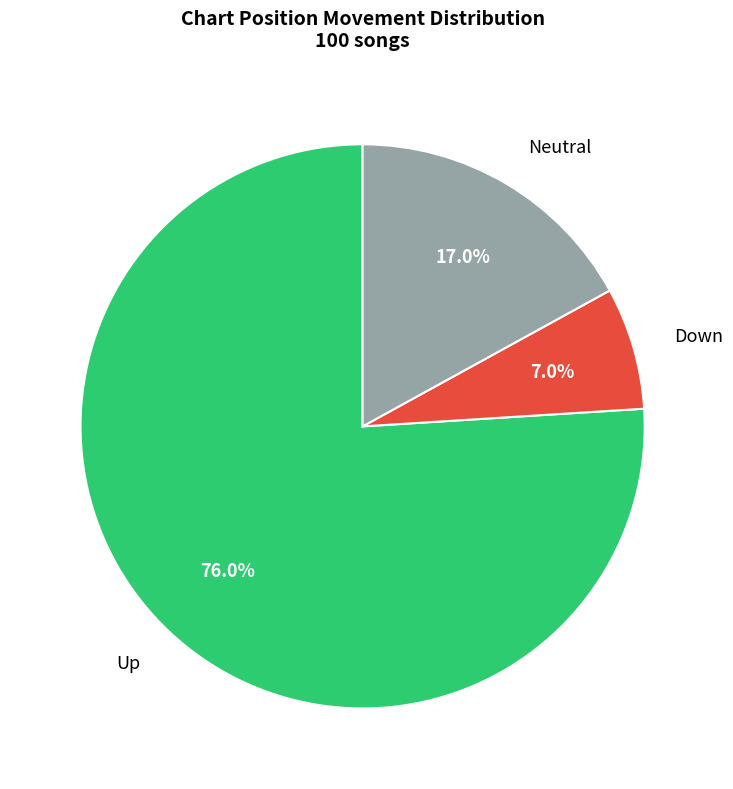

Is there any slice that represents more than half of the pie?

Yes